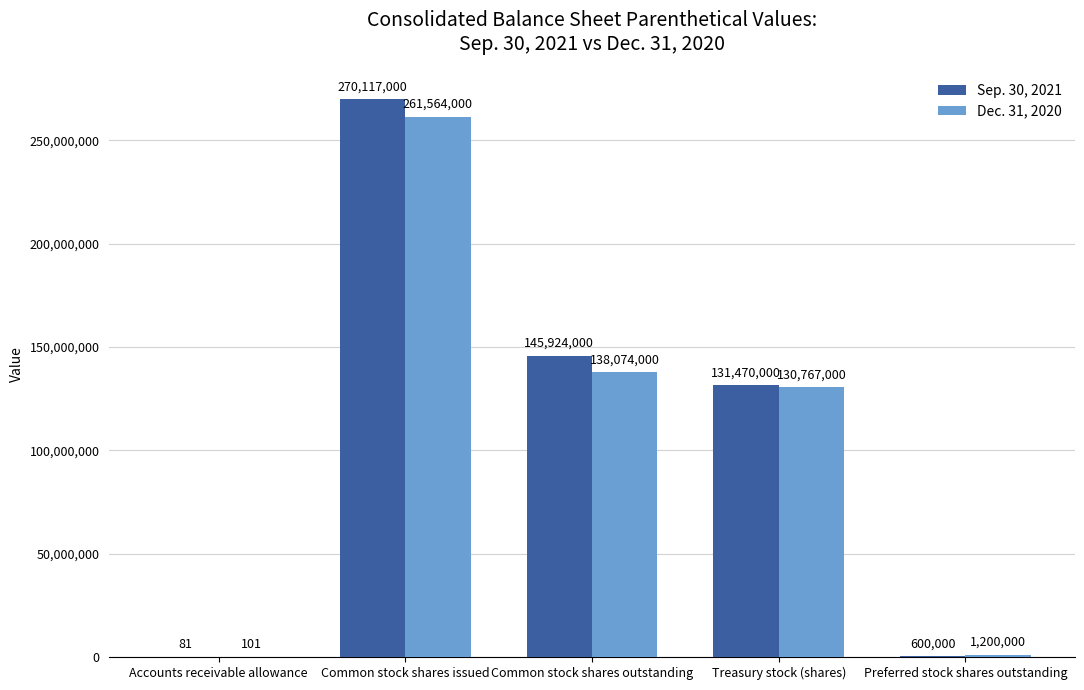

Which series changed the most between Common stock shares issued and Treasury stock (shares)?

Sep. 30, 2021